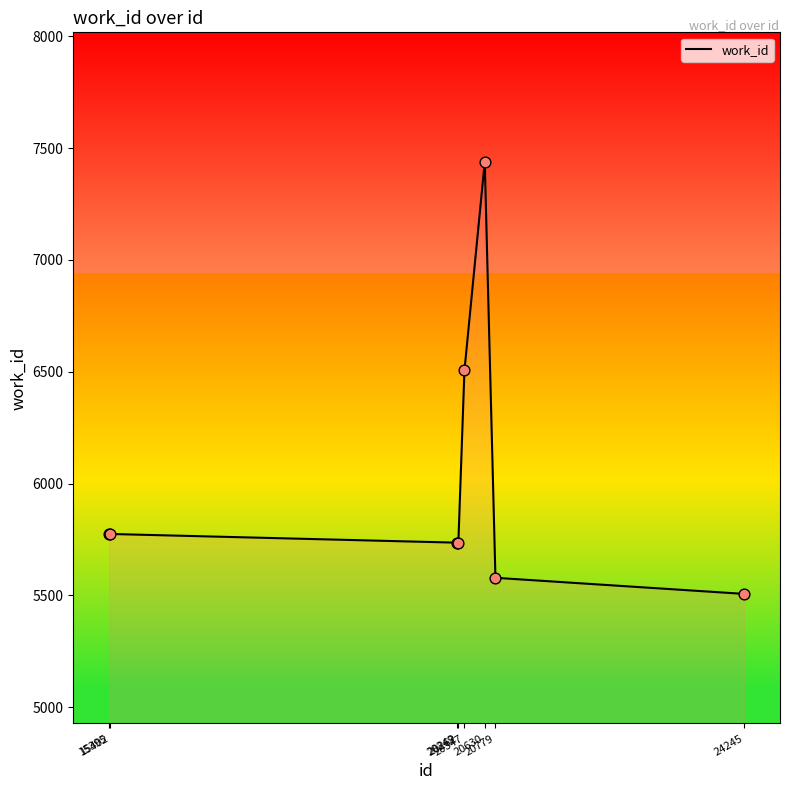

What is the ratio of the value at 15402 to the value at 20262?

1.0